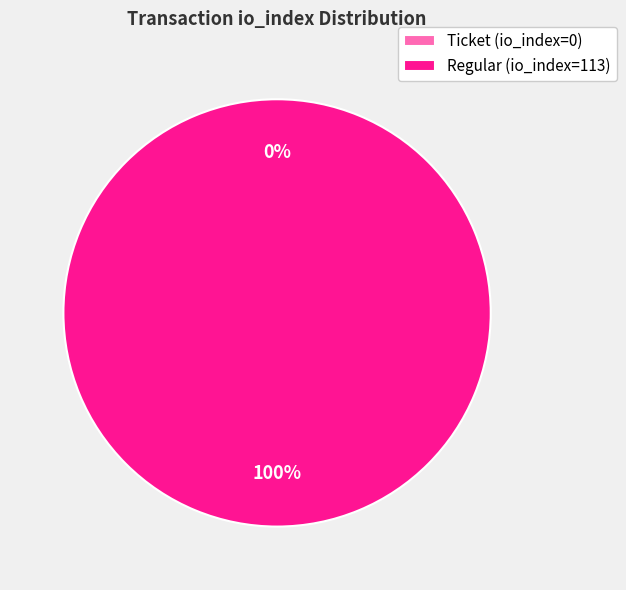

The Regular (io_index=113) slice represents 99% of the pie. True or false?

False